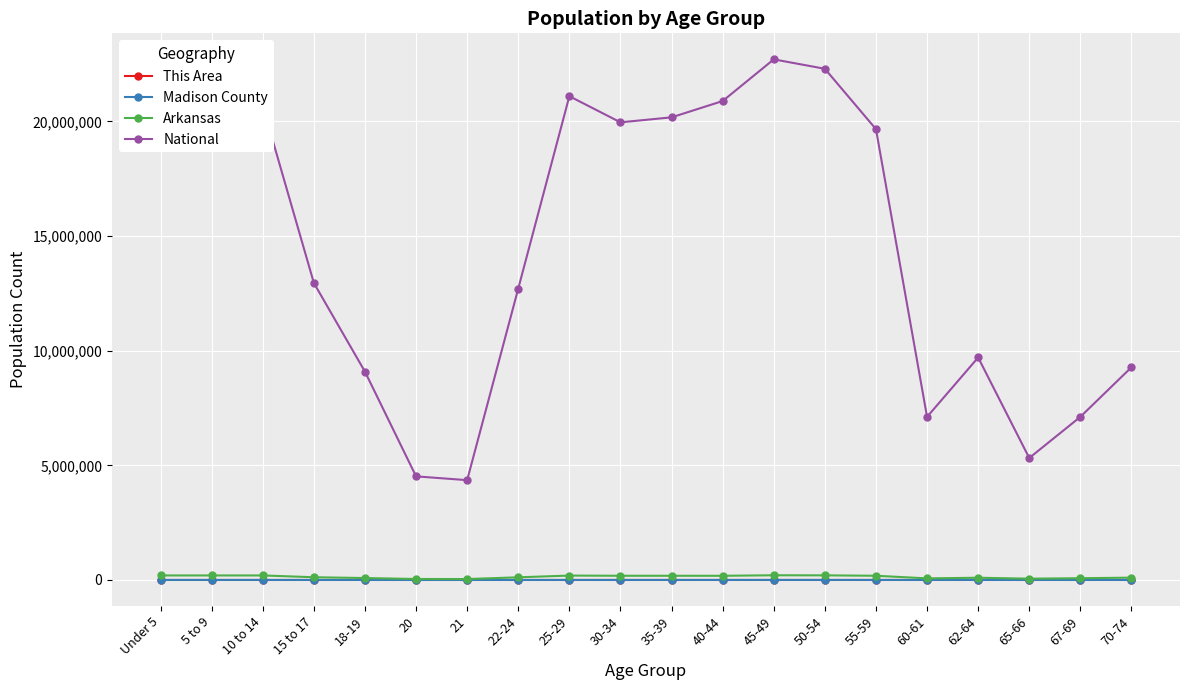

How many categories are shown in the chart?

20